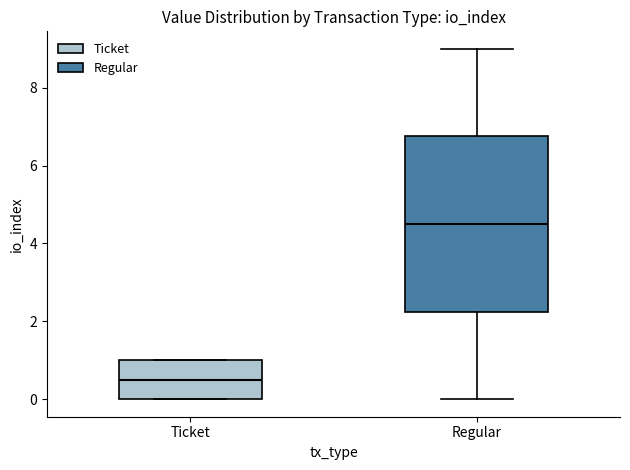

Which box's median line is the highest?

Regular